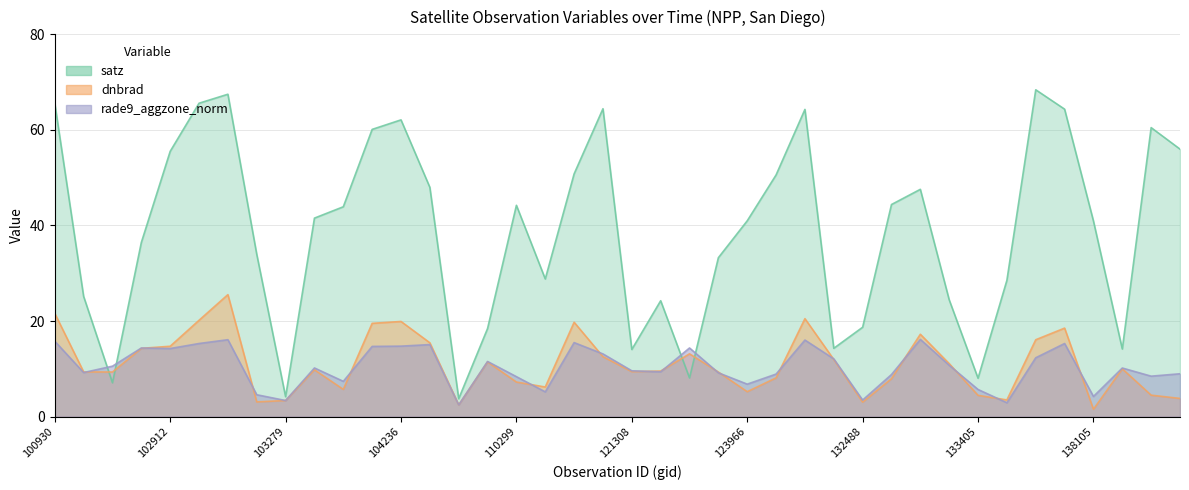

Does the chart display data point markers on the line(s)?

No